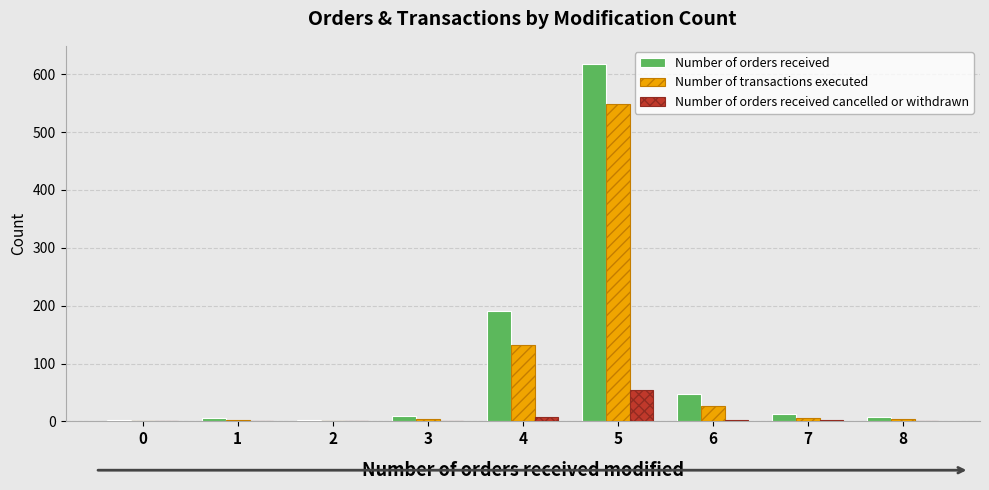

The value of Number of orders received at 4 is 96. True or false?

False